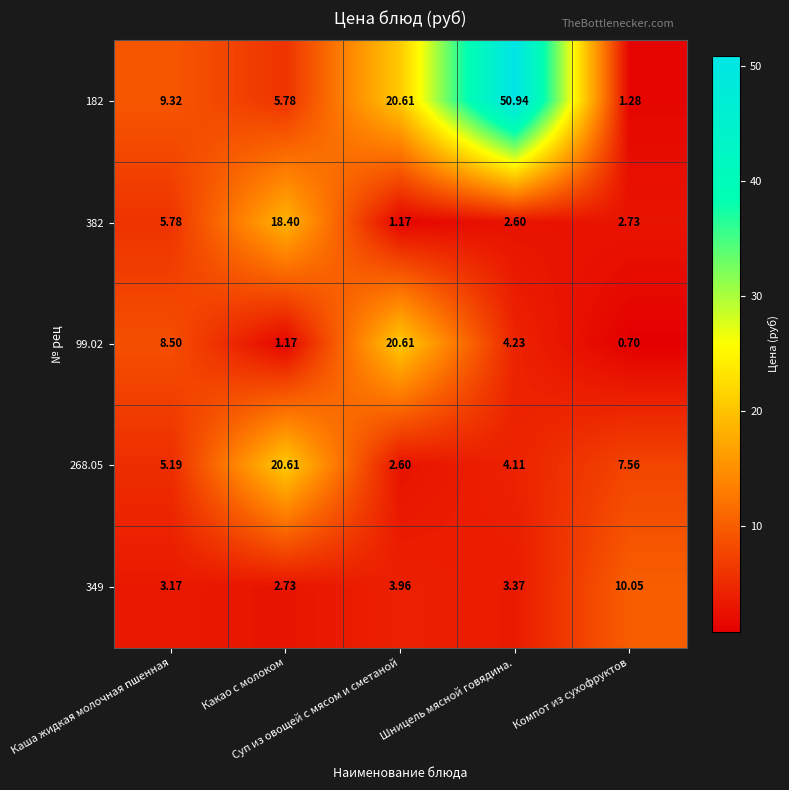

What is the minimum value shown in the chart?

0.7